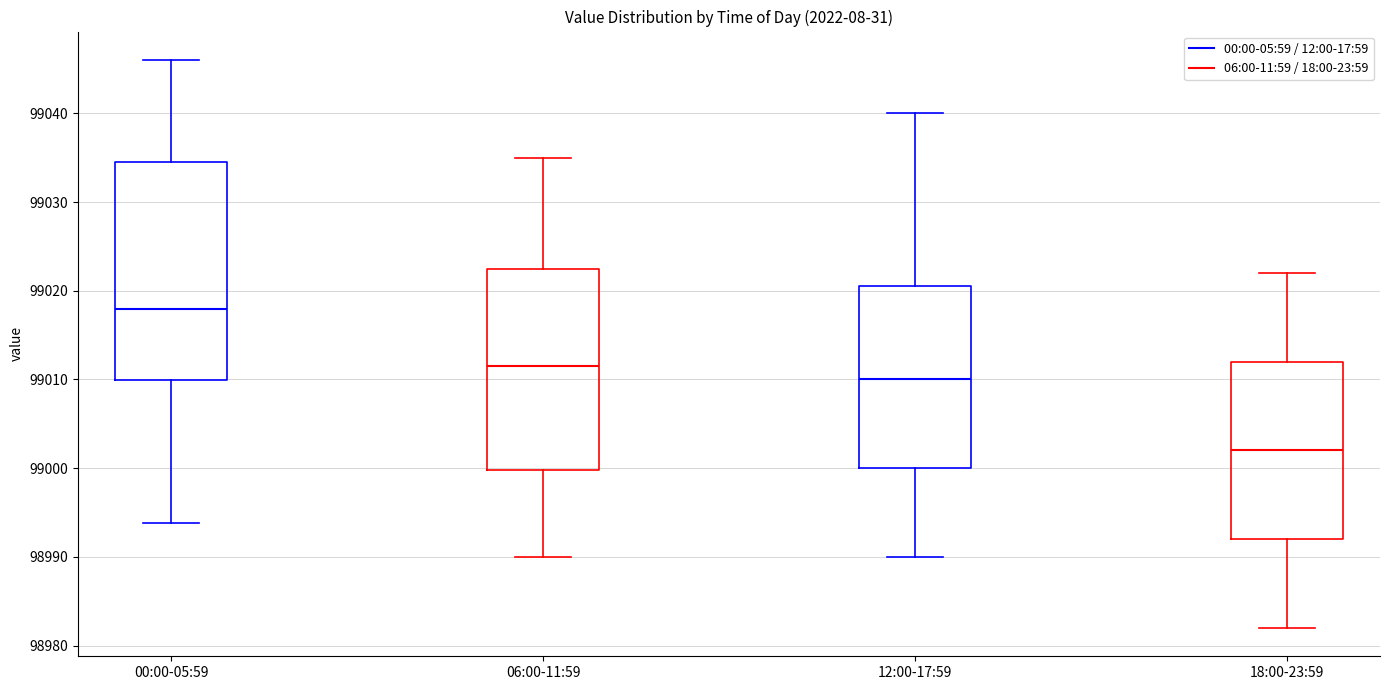

Which box's median line is the lowest?

18:00-23:59